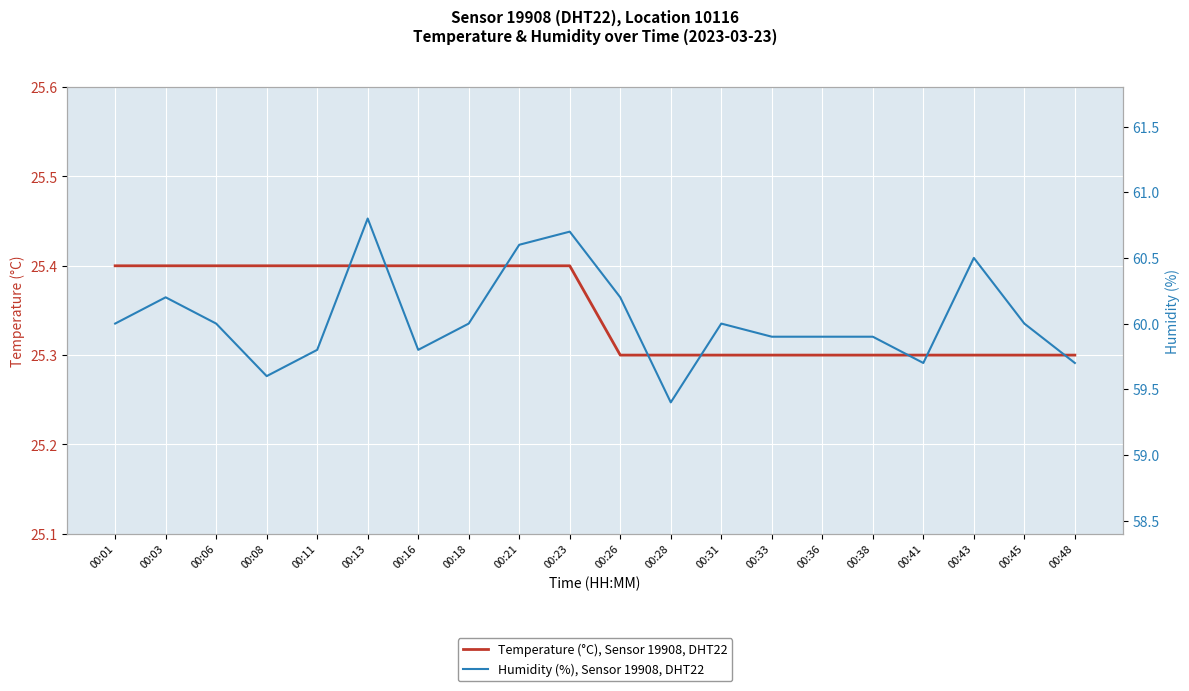

Reading left to right, transcribe all the data shown in this chart.

Temperature (°C), Sensor 19908, DHT22: 25.4	25.4	25.4	25.4	25.4	25.4	25.4	25.4	25.4	25.4	25.3	25.3	25.3	25.3	25.3	25.3	25.3	25.3	25.3	25.3
Humidity (%), Sensor 19908, DHT22: 60.0	60.2	60.0	59.6	59.8	60.8	59.8	60.0	60.6	60.7	60.2	59.4	60.0	59.9	59.9	59.9	59.7	60.5	60.0	59.7